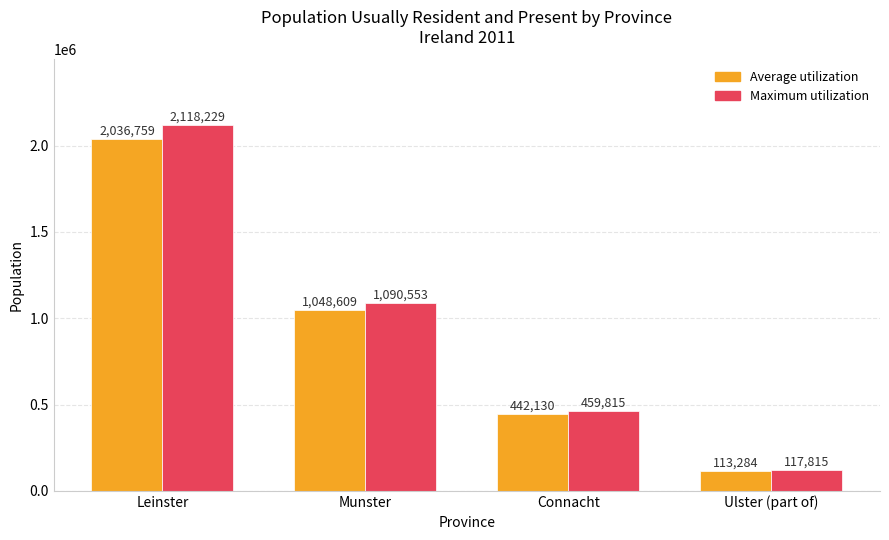

Which series has the largest total across all categories?

Maximum utilization